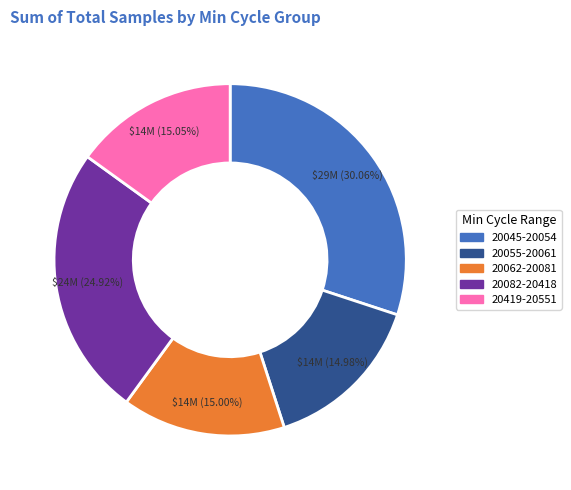

Does any single category account for the majority?

No